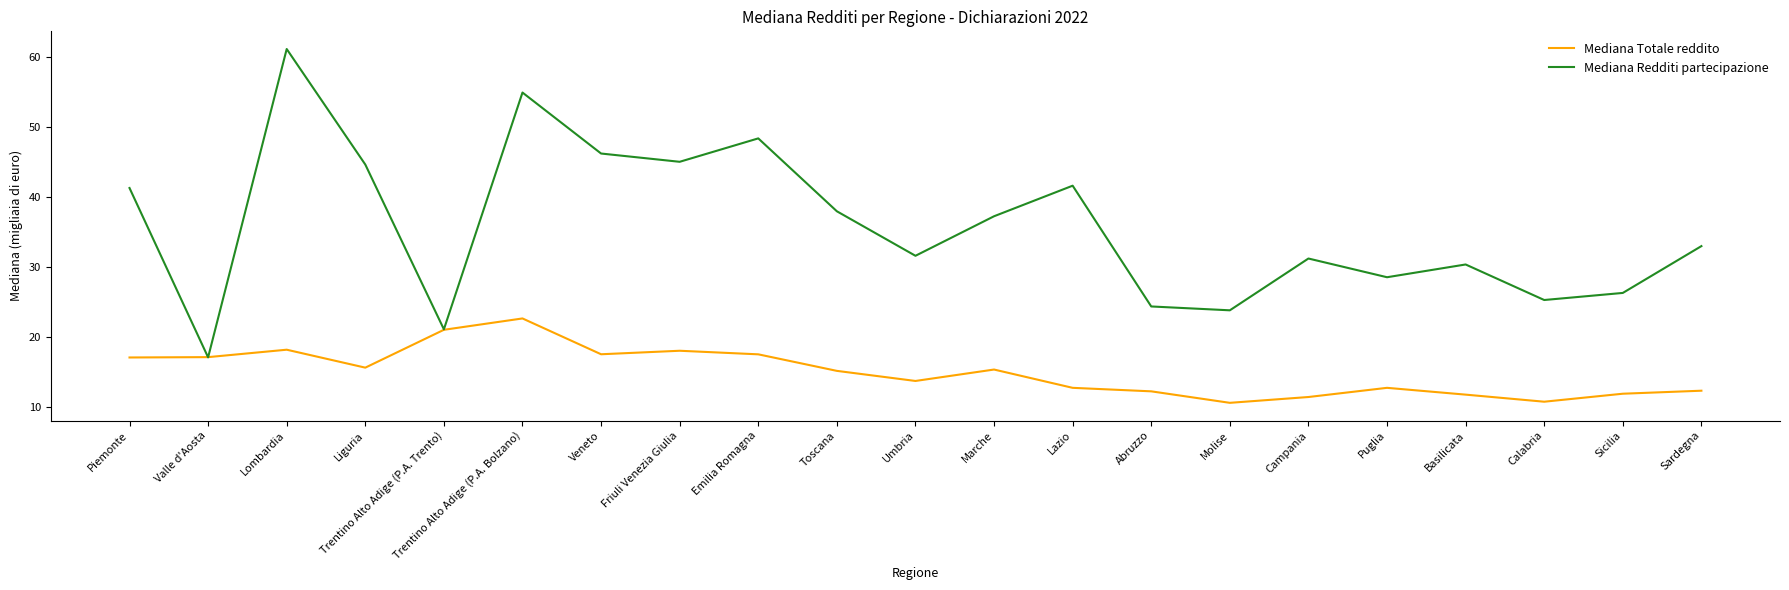

Which series has the largest total across all categories?

Mediana Redditi partecipazione